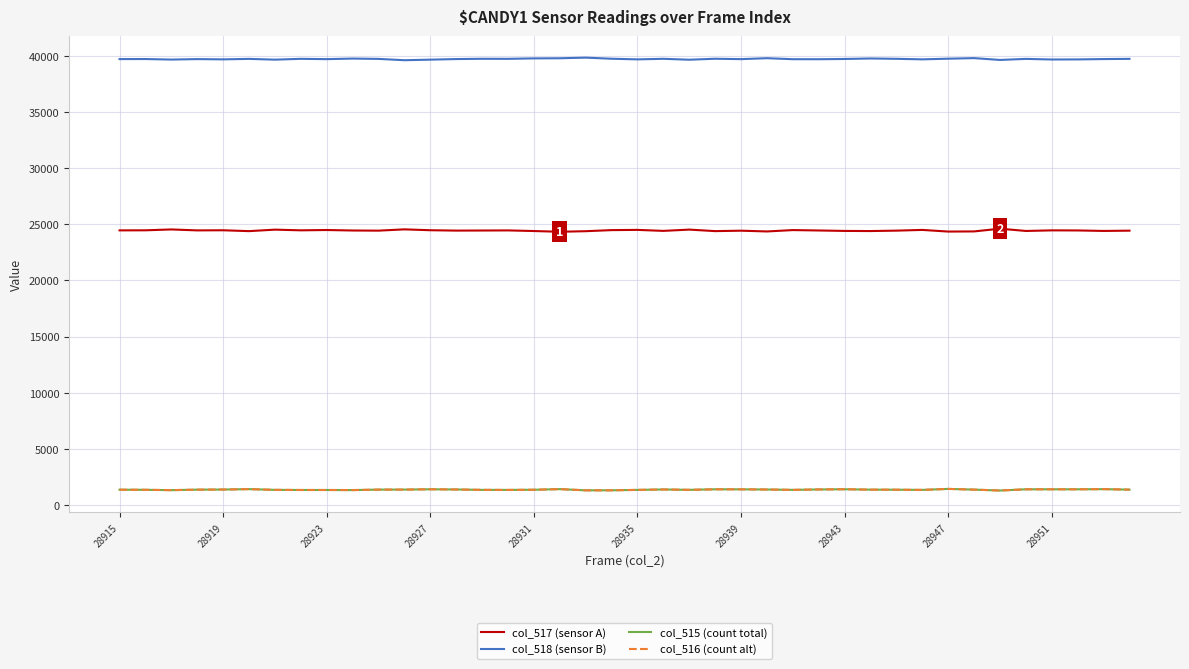

What is the greatest value displayed?

39855